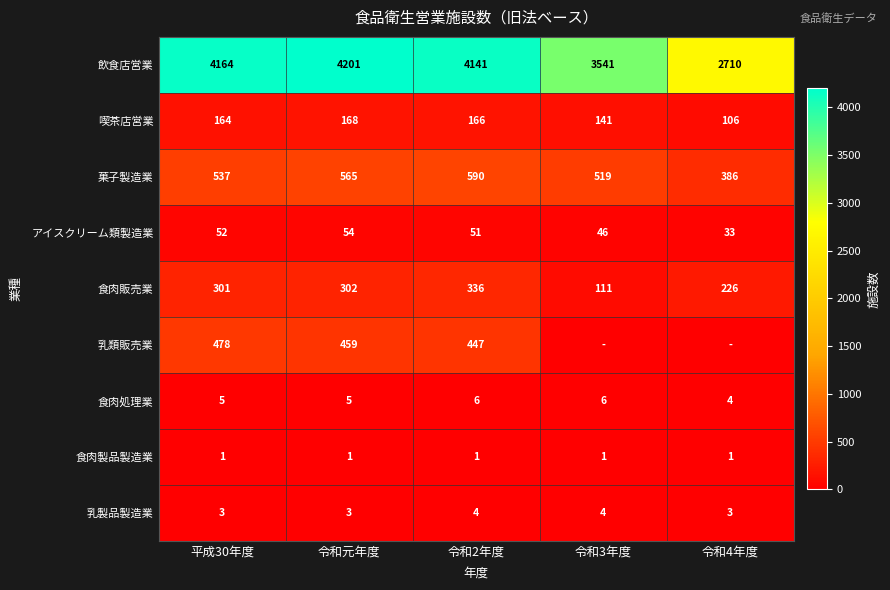

What is the sum of the 乳製品製造業 values at 令和2年度 and 平成30年度?

7